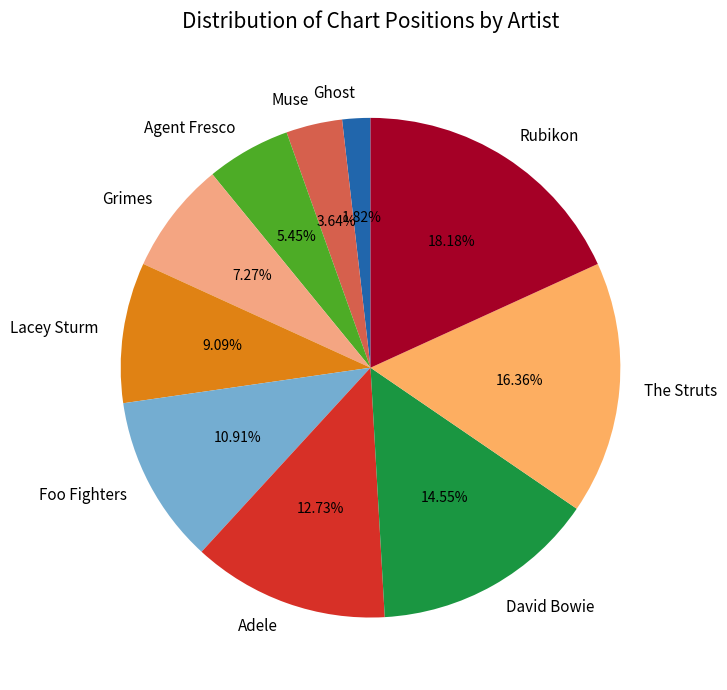

Rank the categories by value from lowest to highest.

Ghost, Muse, Agent Fresco, Grimes, Lacey Sturm, Foo Fighters, Adele, David Bowie, The Struts, Rubikon